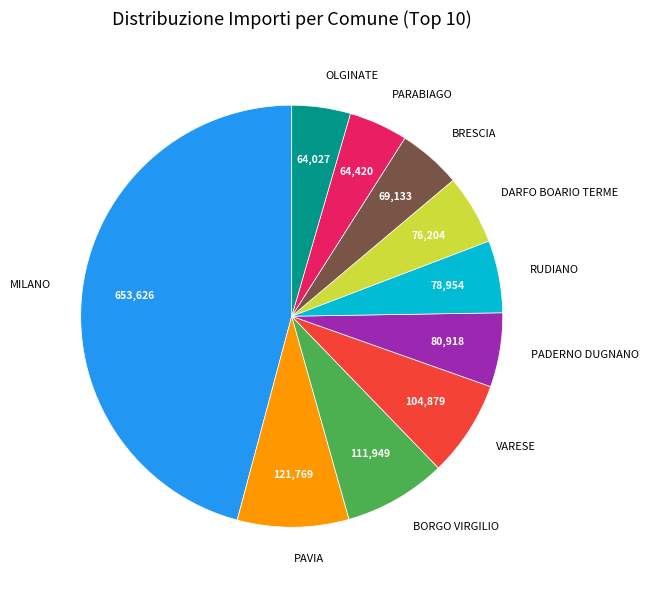

Does any single category account for the majority?

No